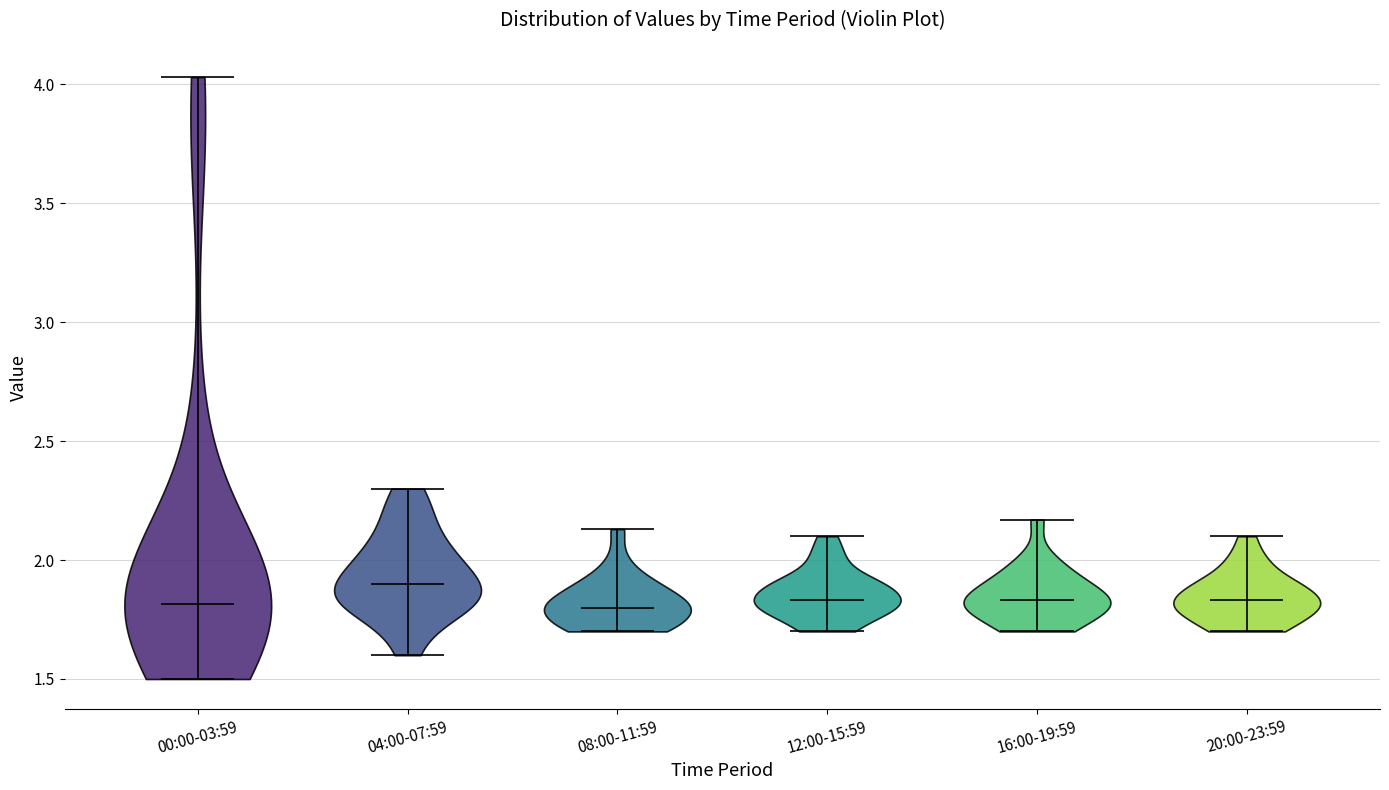

Reading left to right, read every violin against the y-axis: where its median line is, and the lowest and highest points it reaches. The values are not printed on the chart, so give them approximately, as read against the axis.

00:00-03:59: median line 1.80, lowest point 1.50, highest point 4.05
04:00-07:59: median line 1.90, lowest point 1.60, highest point 2.30
08:00-11:59: median line 1.80, lowest point 1.70, highest point 2.15
12:00-15:59: median line 1.85, lowest point 1.70, highest point 2.10
16:00-19:59: median line 1.85, lowest point 1.70, highest point 2.15
20:00-23:59: median line 1.85, lowest point 1.70, highest point 2.10